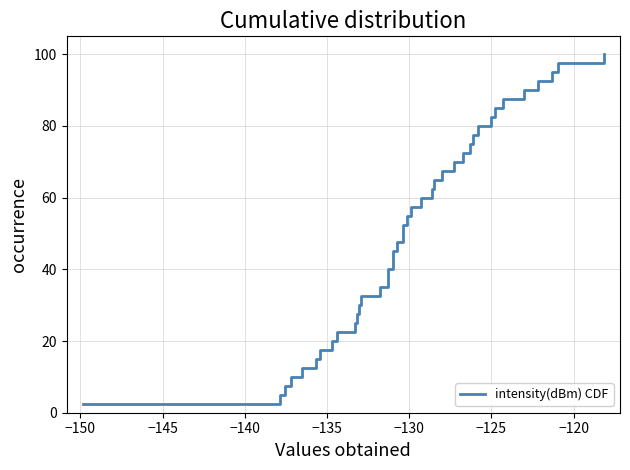

What is the minimum value shown in the chart?

2.5